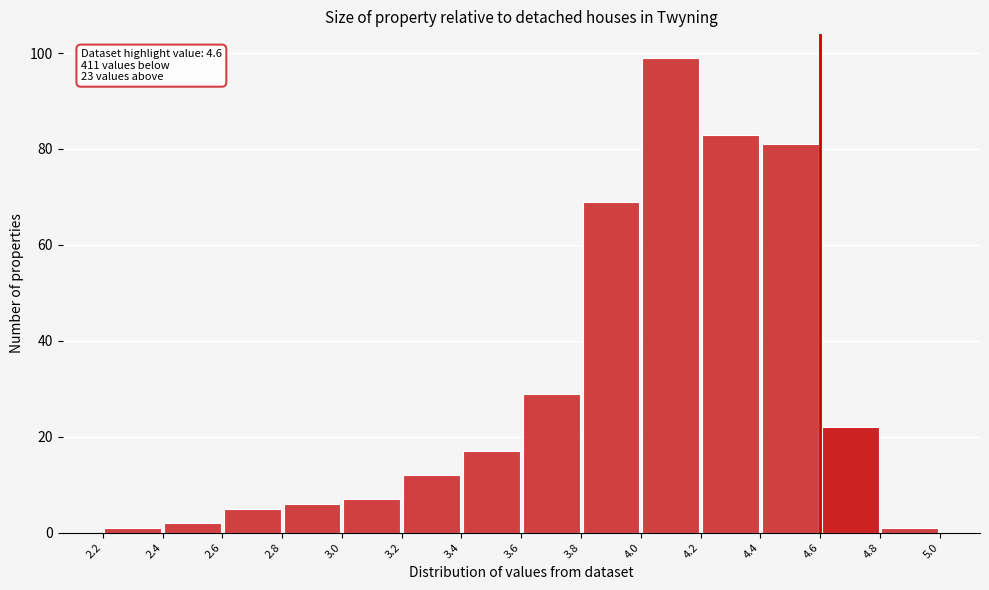

Which range on the x-axis has the tallest bar?

4.0 to 4.2